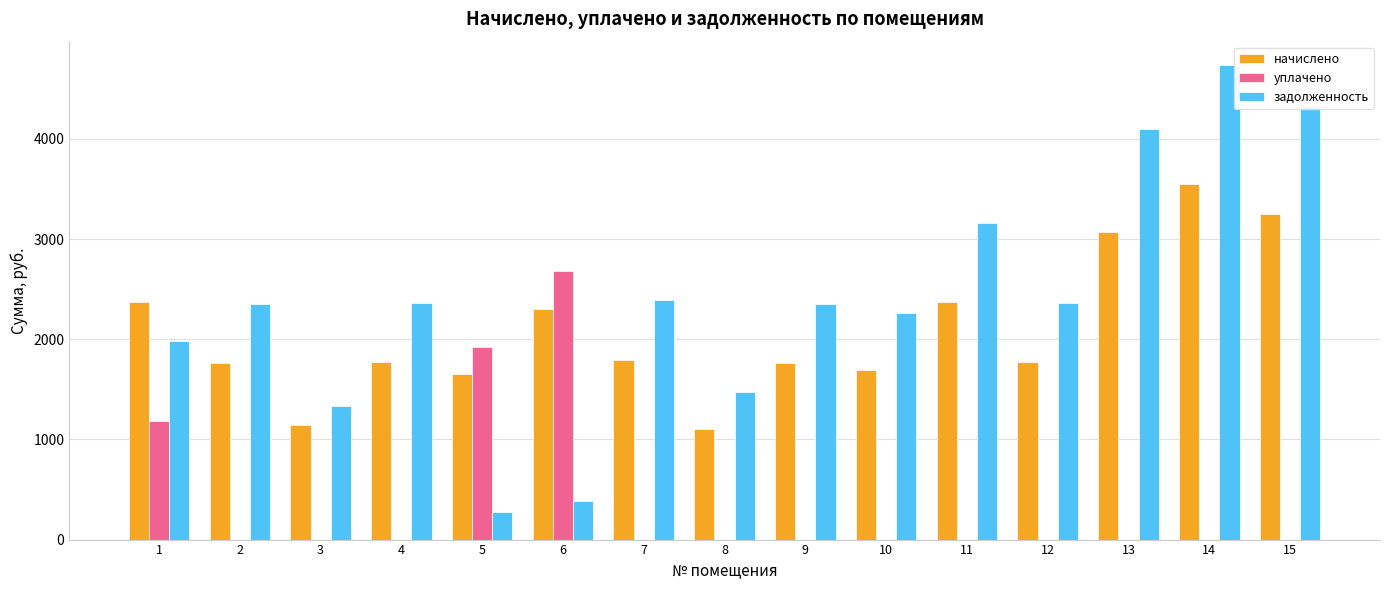

Are the bars horizontal?

No